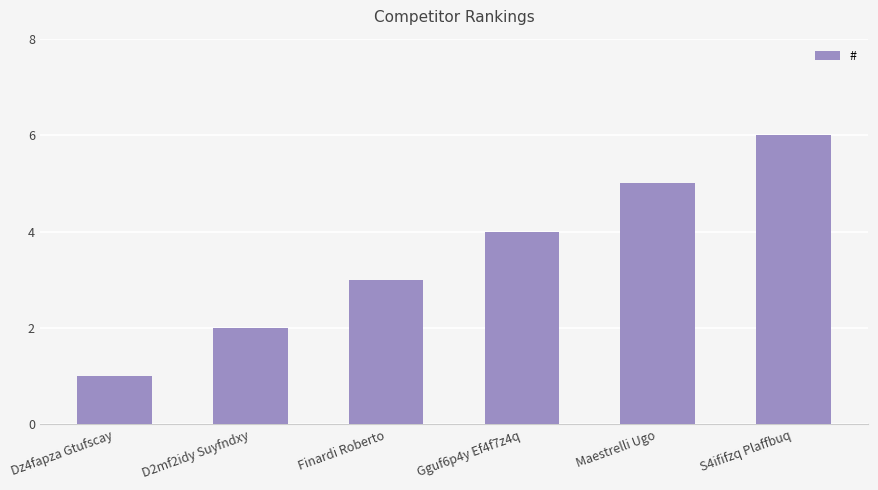

True or false: the data shows 4 at Gguf6p4y Ef4f7z4q.

True